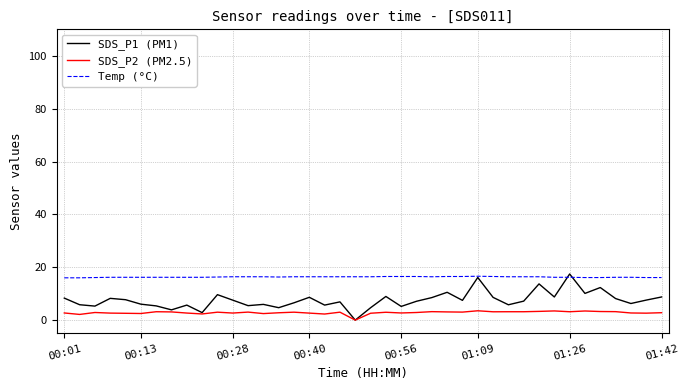

Which series has the largest total across all categories?

Temp (°C)